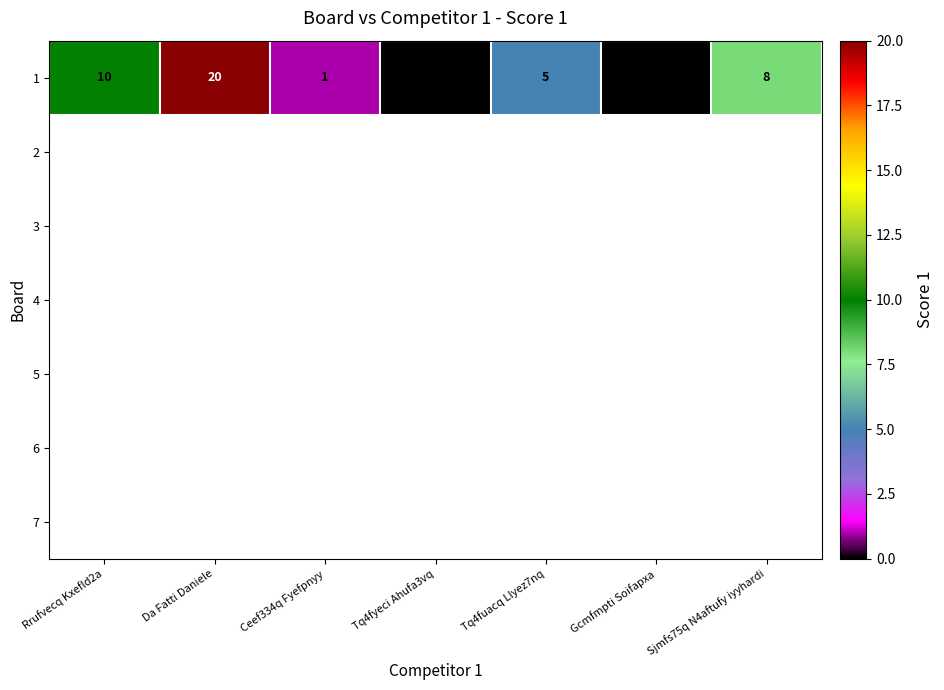

Reading left to right, transcribe all the data shown in this chart.

Rrufvecq Kxefld2a=10	Da Fatti Daniele=20	Ceef334q Fyefpnyy=1	Tq4fyeci Ahufa3vq=0	Tq4fuacq Llyez7nq=5	Gcmfmpti Soifapxa=0	Sjmfs75q N4aftufy iyyhardi=8